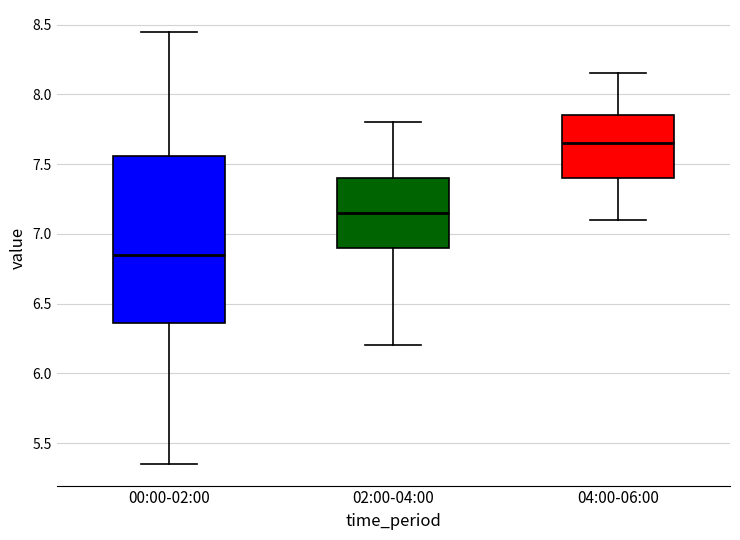

Reading left to right, transcribe this box plot: for each box, give where its median line is, the range the box spans, and where its two whiskers end, as read against the y-axis. The values are not printed on the chart, so give them approximately, as read against the axis.

00:00-02:00: median 6.85, box 6.35 to 7.55, whiskers 5.35 to 8.45
02:00-04:00: median 7.15, box 6.90 to 7.40, whiskers 6.20 to 7.80
04:00-06:00: median 7.65, box 7.40 to 7.85, whiskers 7.10 to 8.15